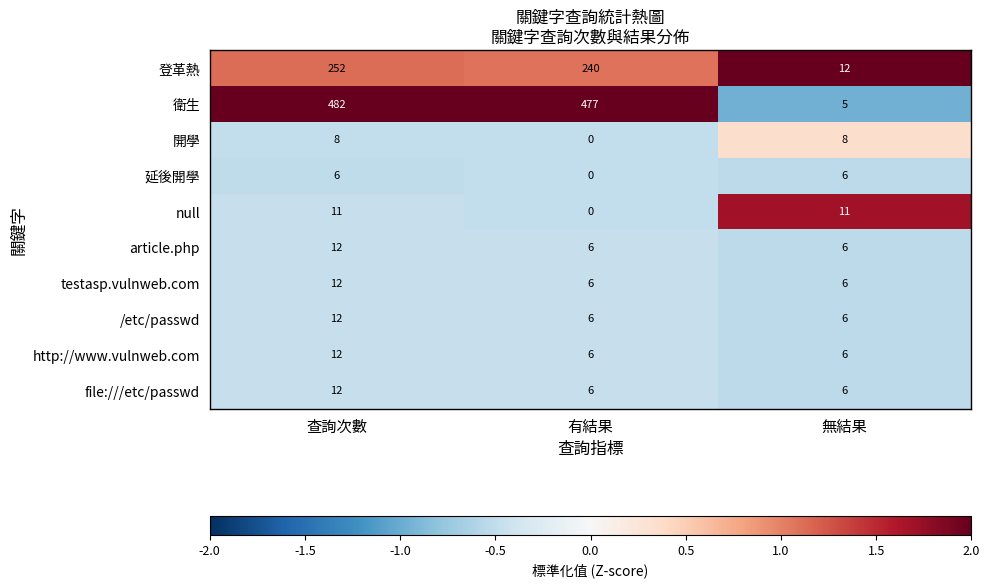

What is the highest value of the 開學 series?

8